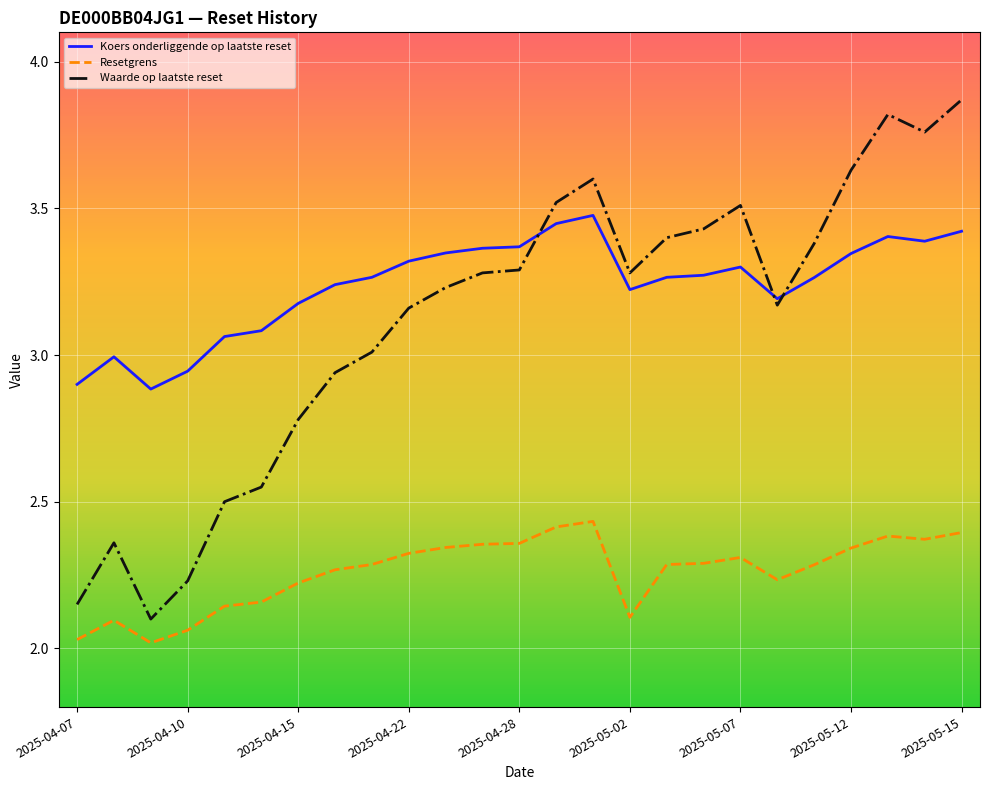

Which series has the largest total across all categories?

Koers onderliggende op laatste reset